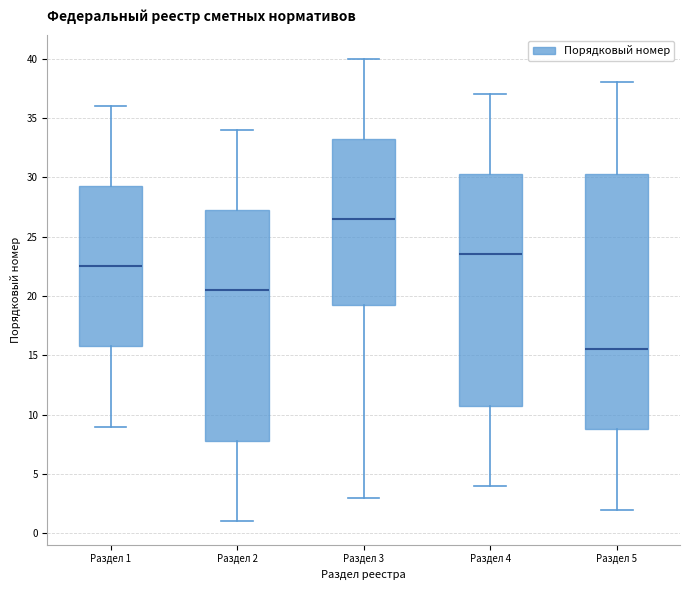

Reading left to right, transcribe this box plot: for each box, give where its median line is, the range the box spans, and where its two whiskers end, as read against the y-axis. The values are not printed on the chart, so give them approximately, as read against the axis.

Раздел 1: median 22.5, box 16.0 to 29.5, whiskers 9.0 to 36.0
Раздел 2: median 20.5, box 8.0 to 27.5, whiskers 1.0 to 34.0
Раздел 3: median 26.5, box 19.5 to 33.5, whiskers 3.0 to 40.0
Раздел 4: median 23.5, box 11.0 to 30.5, whiskers 4.0 to 37.0
Раздел 5: median 15.5, box 9.0 to 30.5, whiskers 2.0 to 38.0